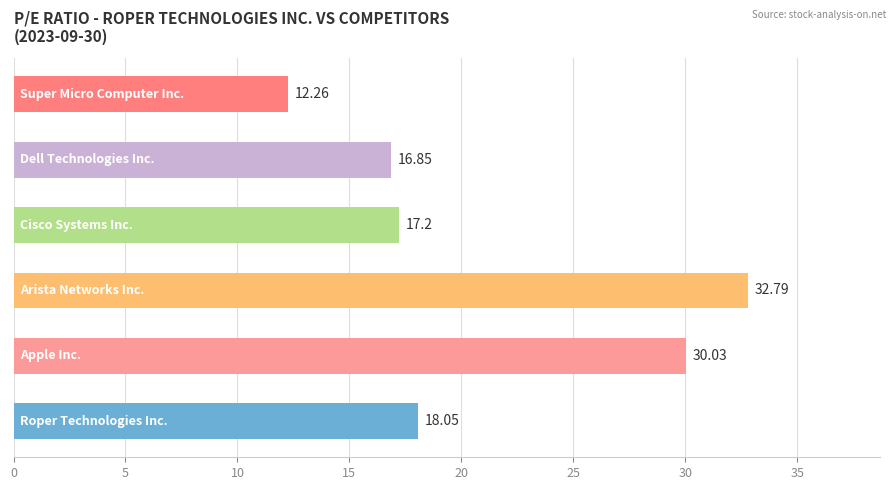

Does the chart contain stacked bars?

No